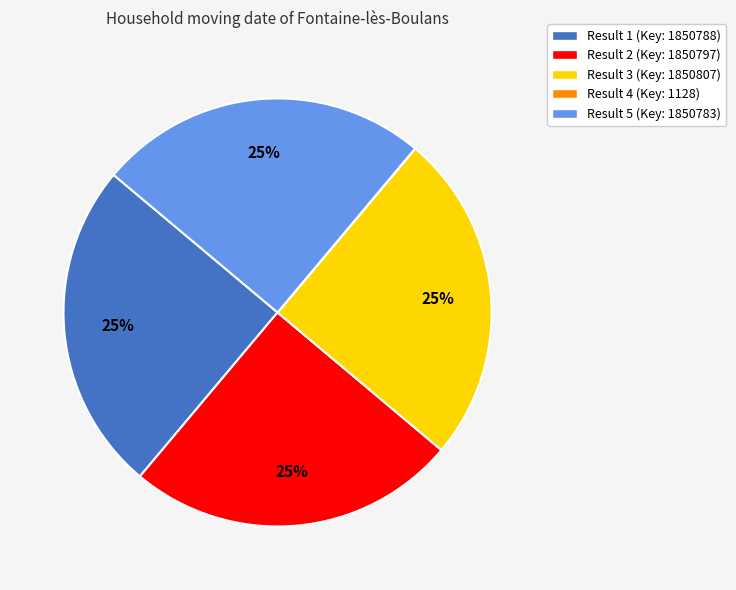

To the nearest percent, what is the average slice percentage?

20%